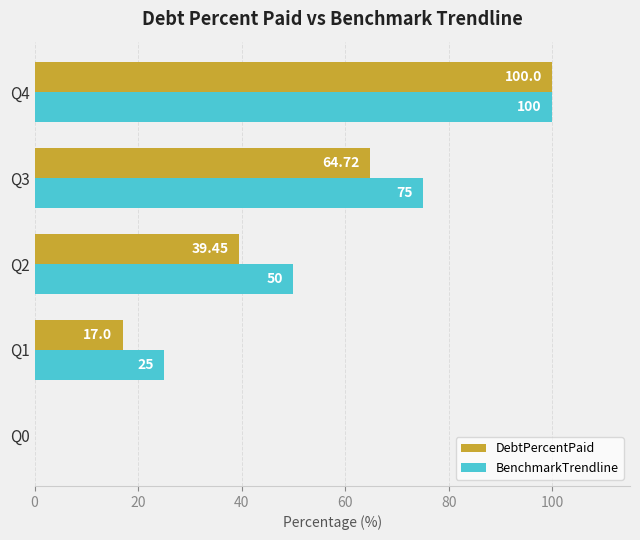

At which category is the sum across all series the highest?

Q4